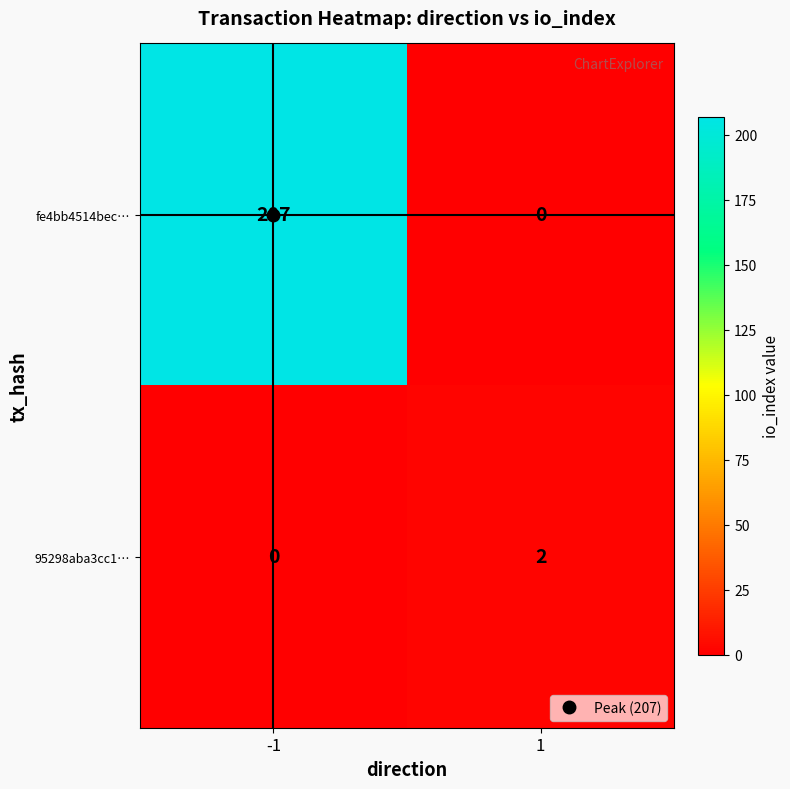

What is the spread (max minus min) of values at -1?

207